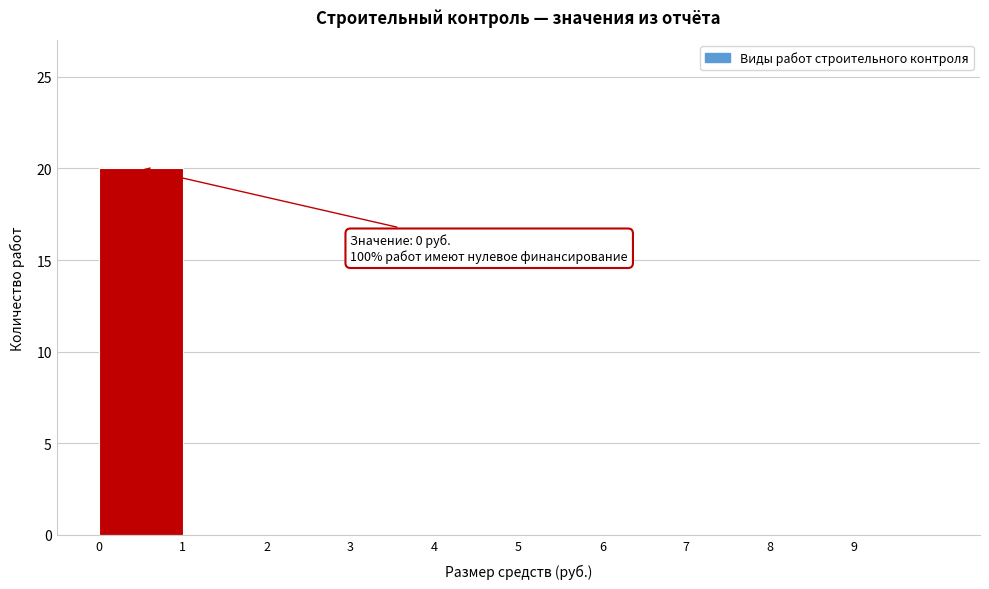

Over which range of the x-axis is the bar tallest?

0 to 1